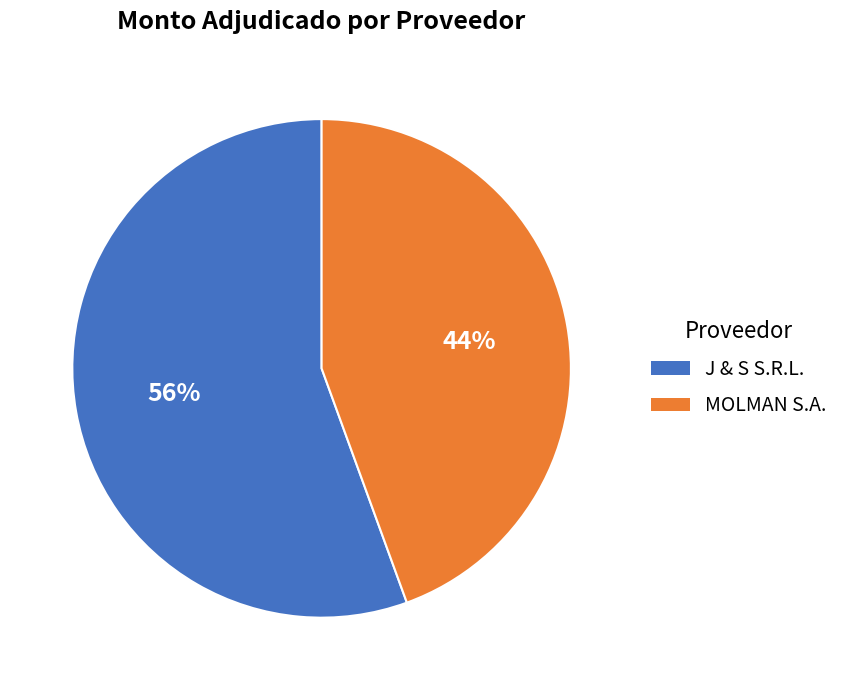

What is the largest slice in the pie chart?

J & S S.R.L.